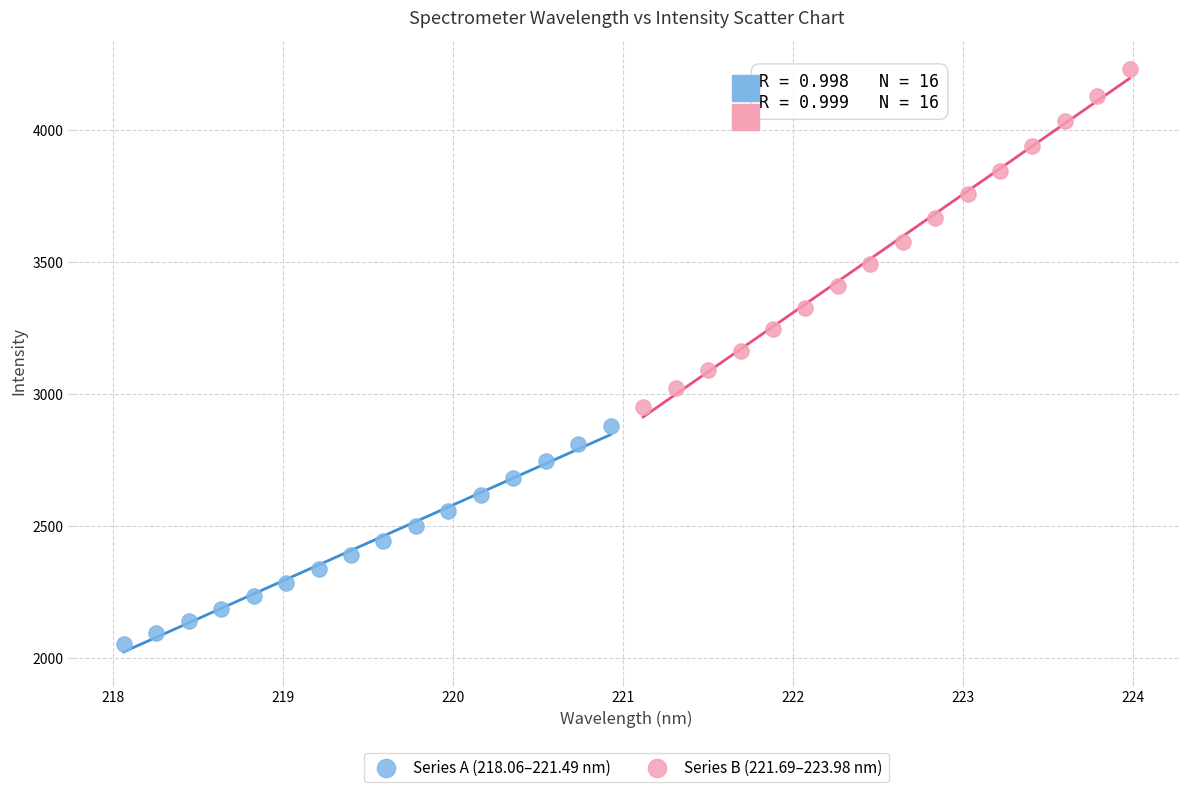

Which series reaches the maximum Y coordinate?

Series B (221.69–223.98 nm)